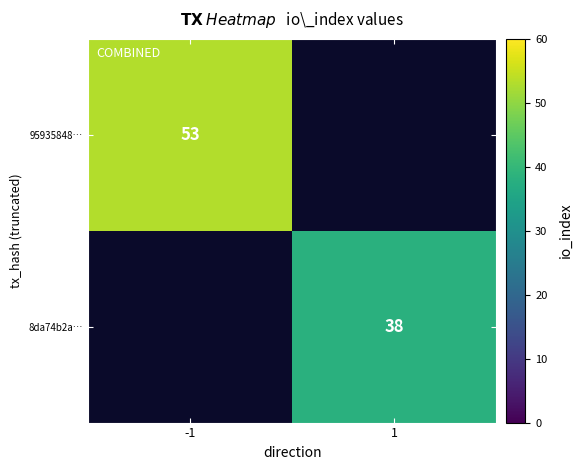

At how many categories does at least one series exceed 41?

1